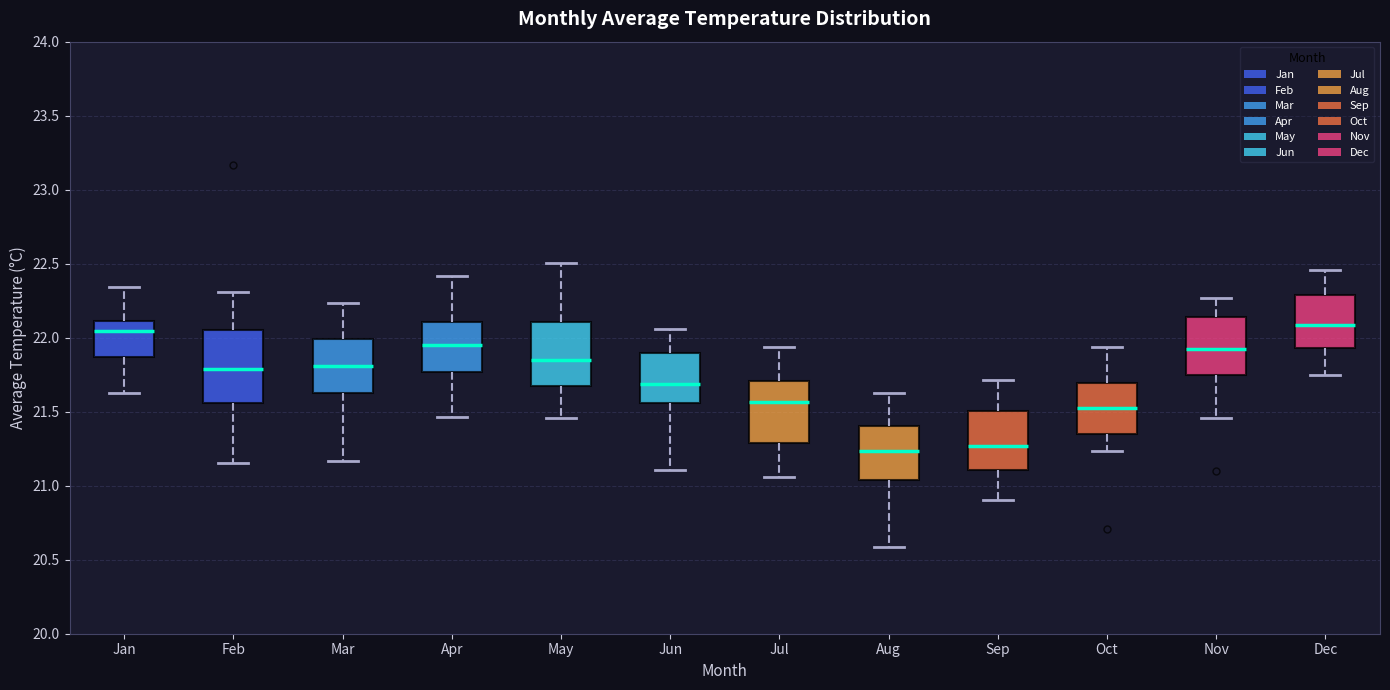

Comparing the boxes themselves (not the whiskers), which one is the tallest?

Feb